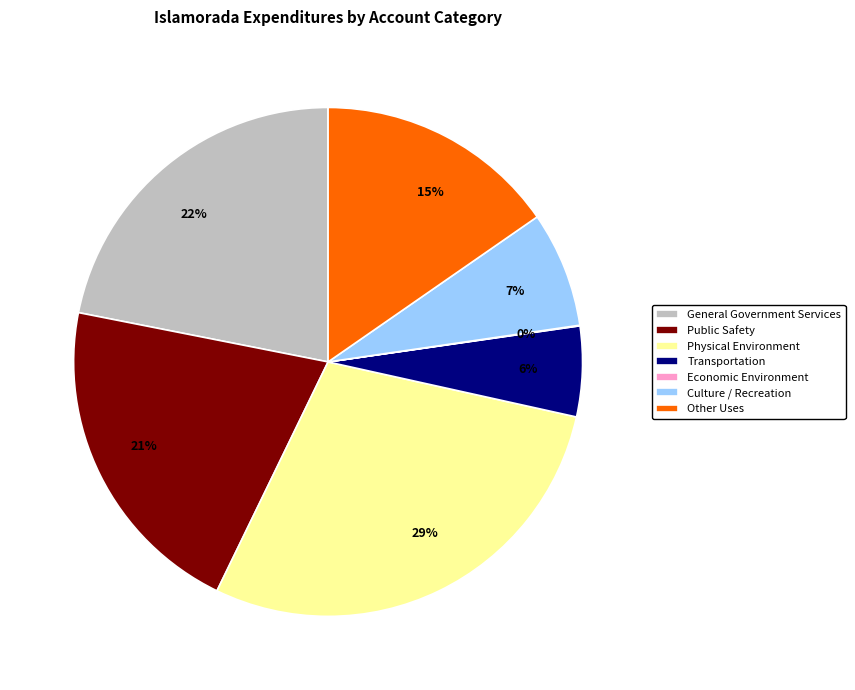

To the nearest percent, what percentage of the pie is Public Safety?

21%